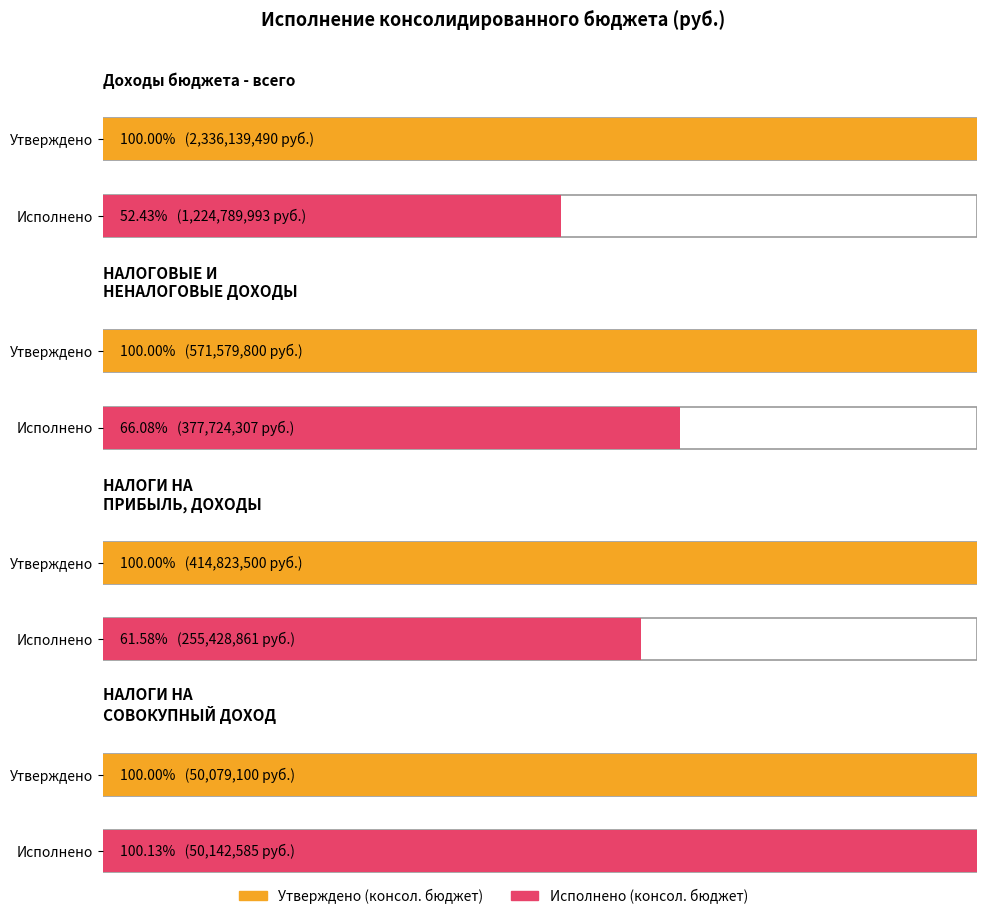

What is the highest value of the Исполнено (консол. бюджет) series?

1224789993.1